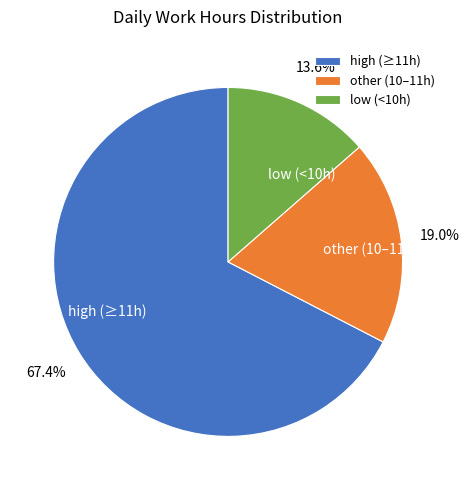

Rank the categories by value from lowest to highest.

low (<10h), other (10–11h), high (≥11h)